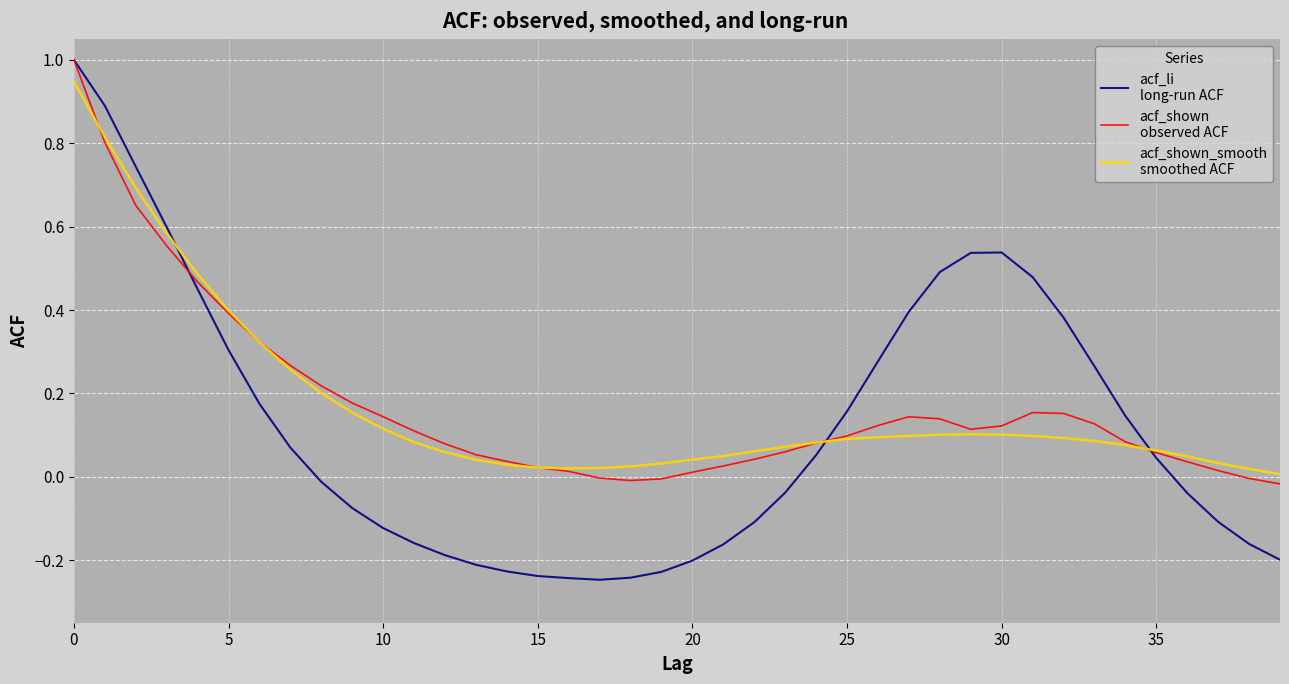

What is the greatest value displayed?

1.0